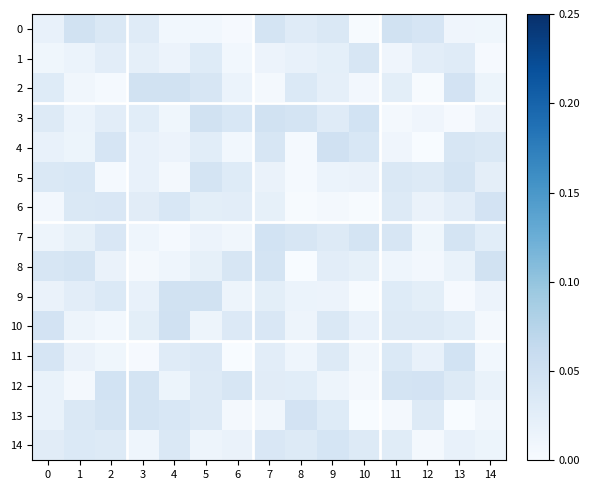

At 8, list the series in order from largest to smallest.

13, 3, 7, 2, 14, 0, 12, 1, 9, 10, 11, 4, 5, 6, 8